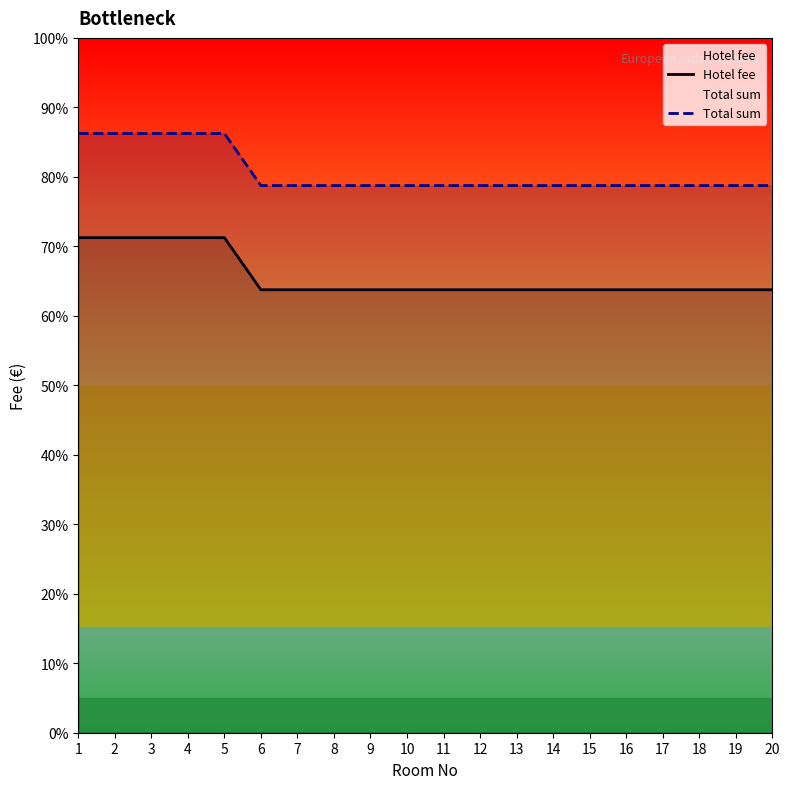

Reading left to right, list all the values displayed in this chart.

Hotel fee: 285	285	285	285	285	255	255	255	255	255	255	255	255	255	255	255	255	255	255	255
Total sum: 345	345	345	345	345	315	315	315	315	315	315	315	315	315	315	315	315	315	315	315